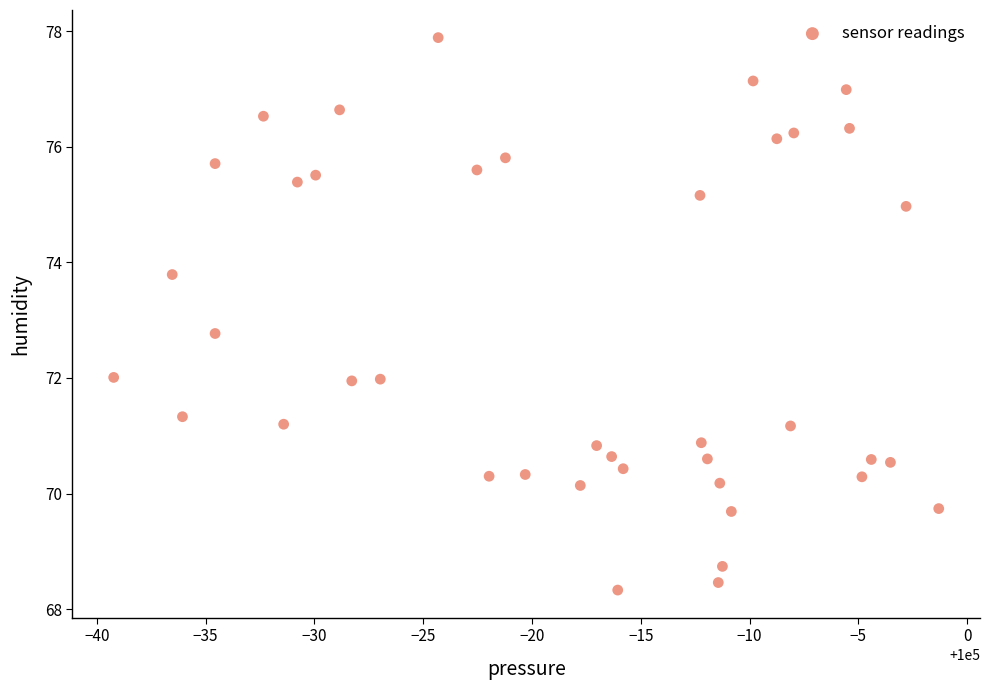

What is the range of X values (max minus min)?

37.9